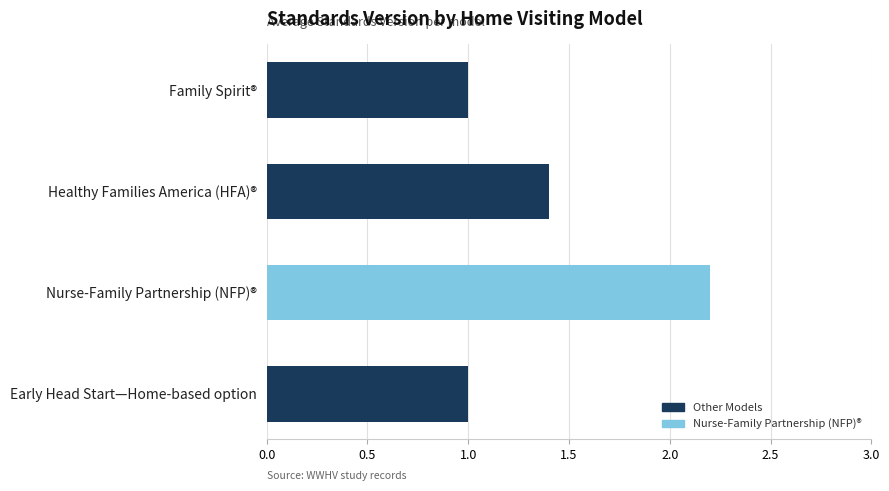

What is the difference between the second highest and second lowest values?

0.4